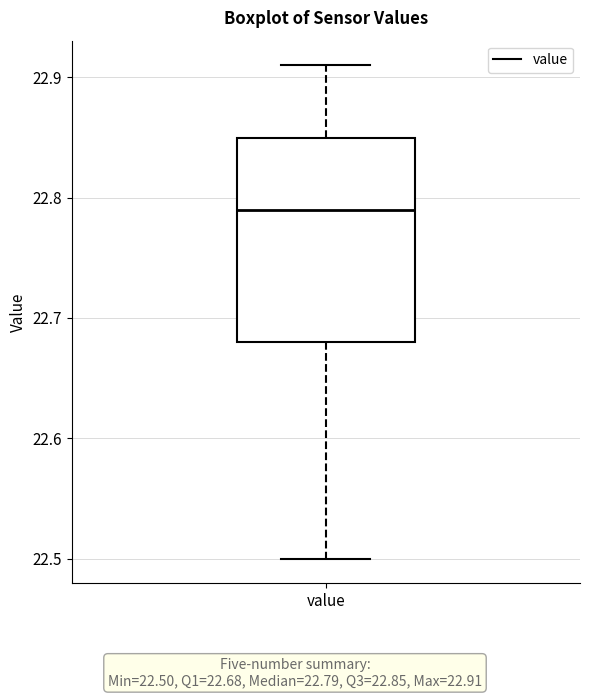

Where does the lower whisker of the box for value end on the y-axis? The values are not printed on the chart, so give them approximately, as read against the axis.

22.50